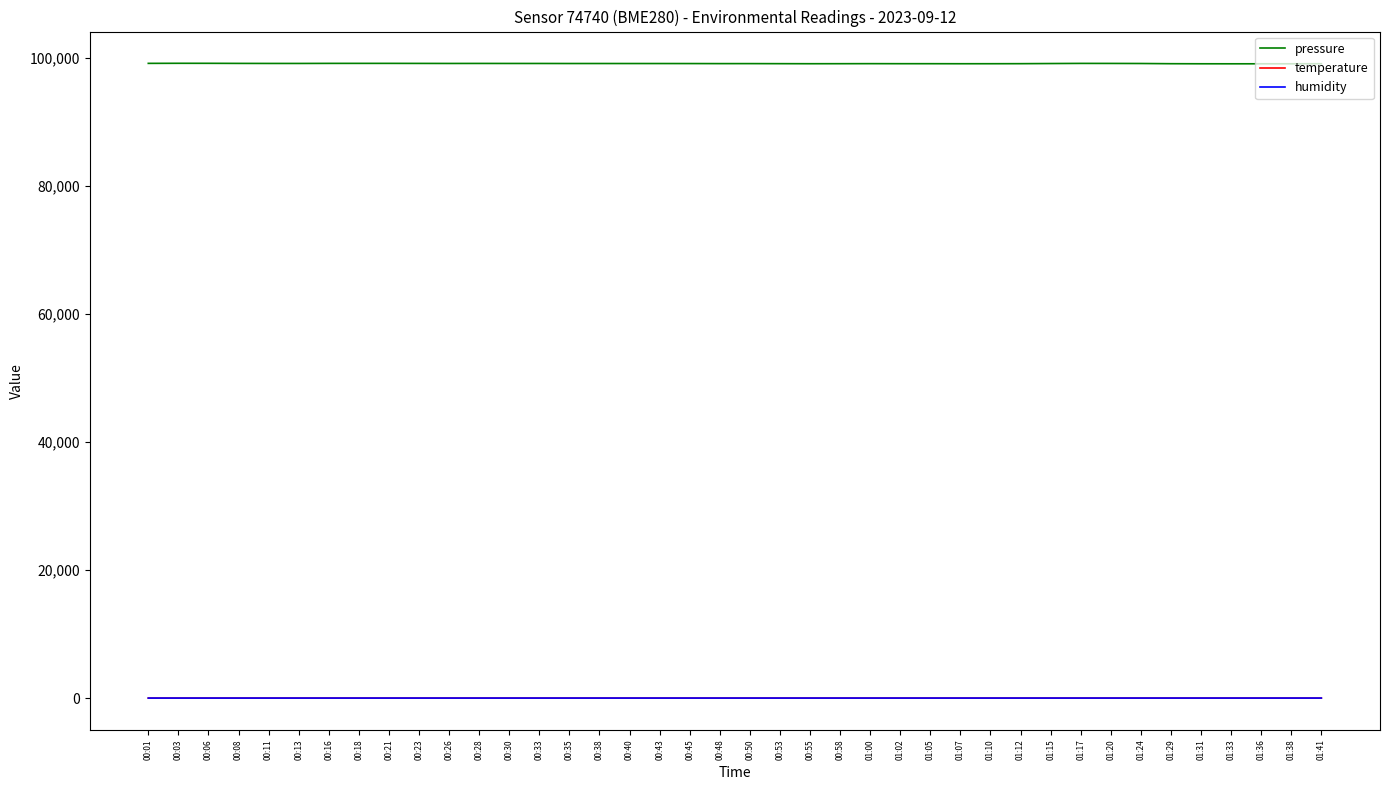

True or false: humidity and pressure cross at least once.

False